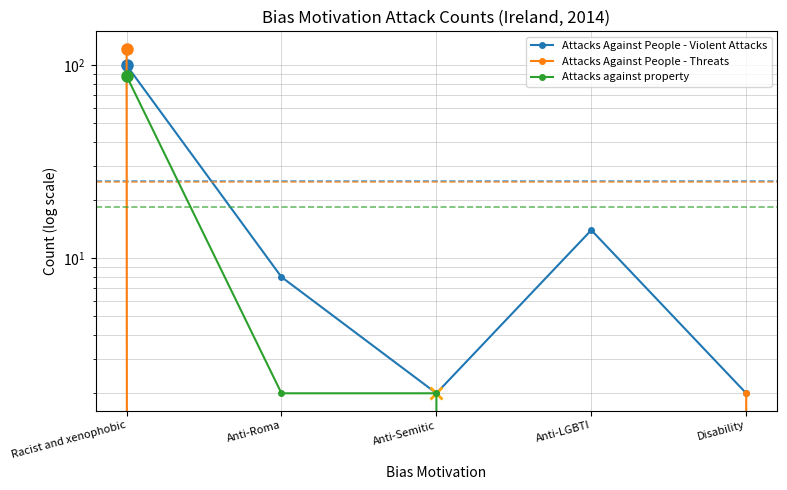

What is the greatest value displayed?

122